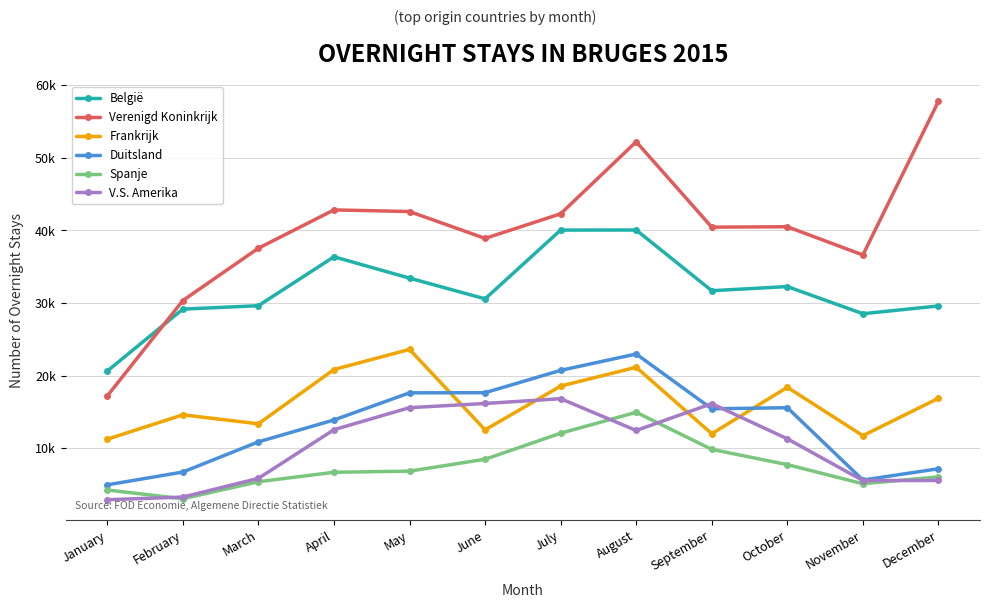

Which series has the largest total across all categories?

Verenigd Koninkrijk